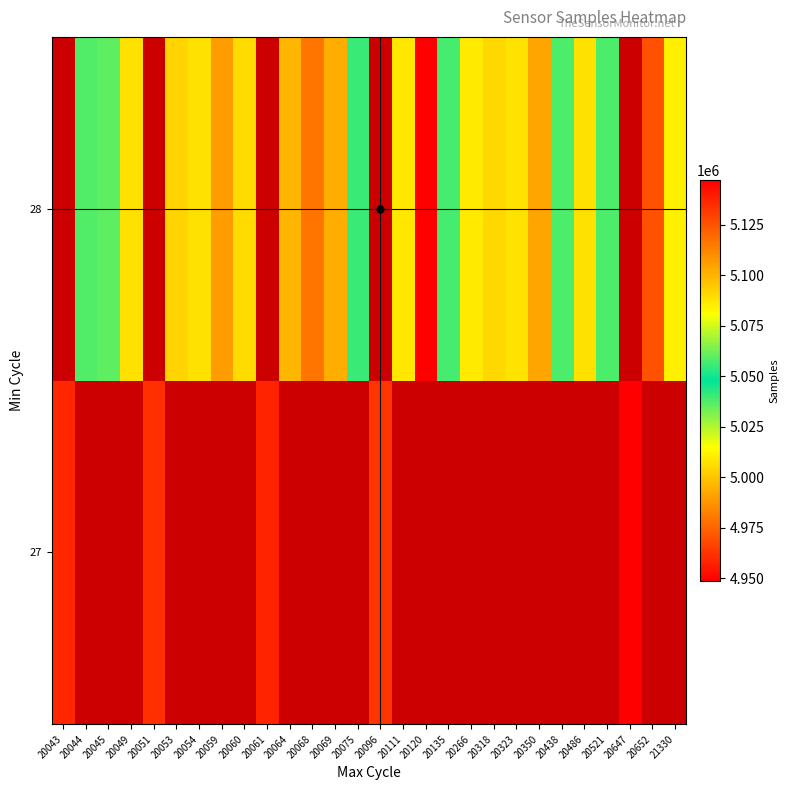

What is the sum of the 28 values at 20323 and 20318?

10013042.0